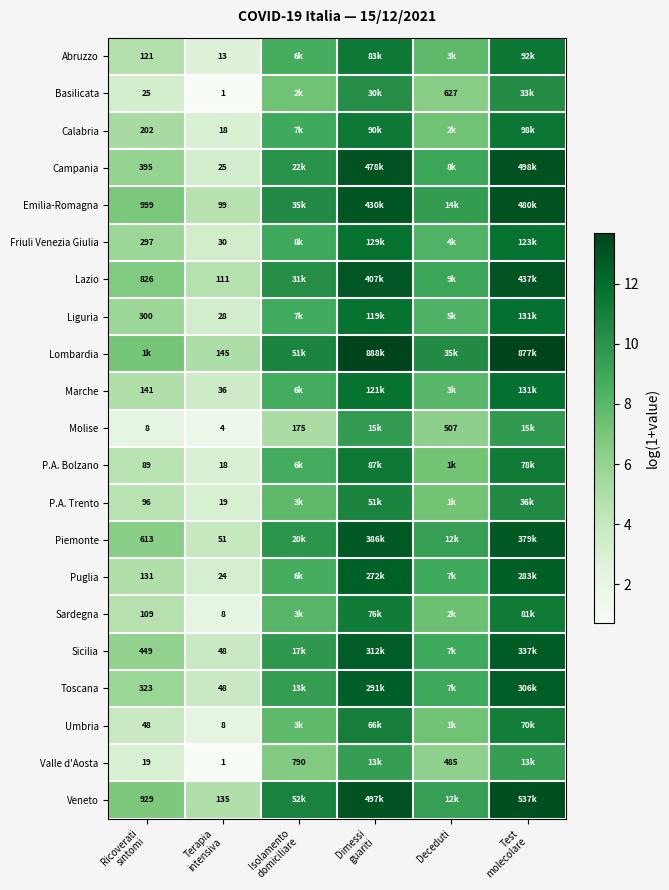

The P.A. Bolzano series shows 1.4 at Ricoverati sintomi. True or false?

False